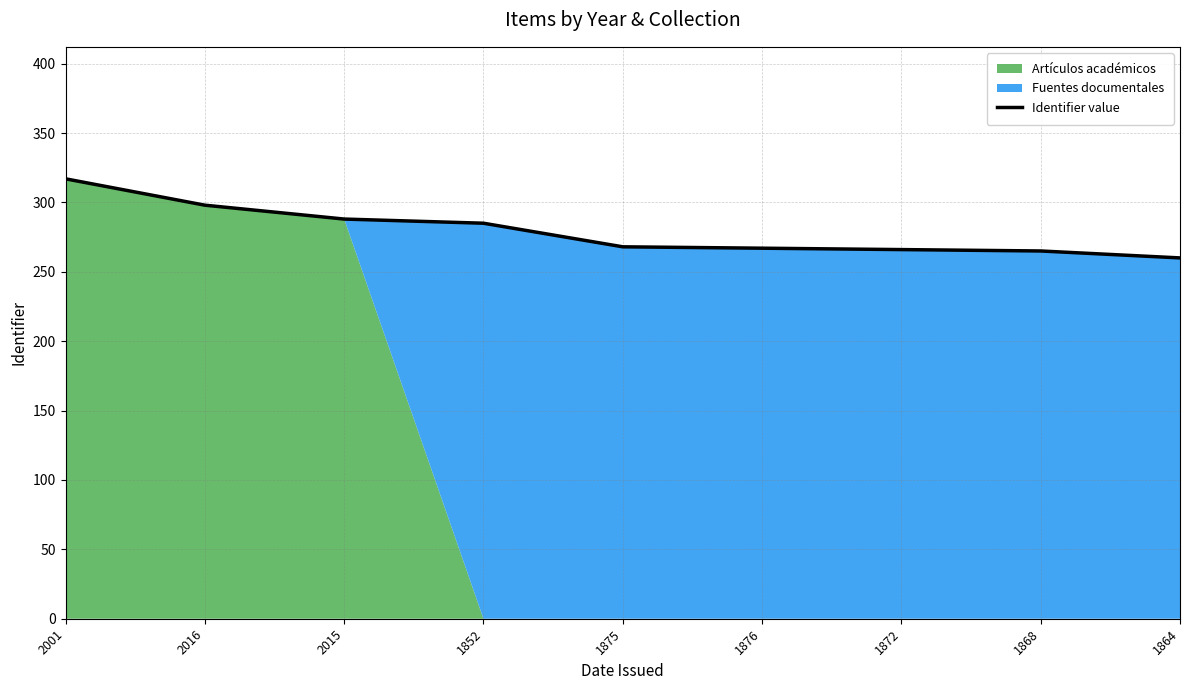

What is the maximum value shown in the chart?

317